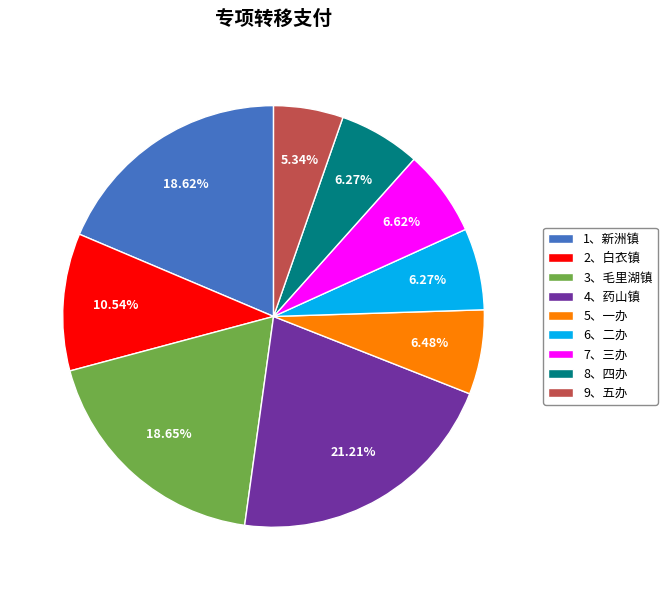

Does any single category account for the majority?

No